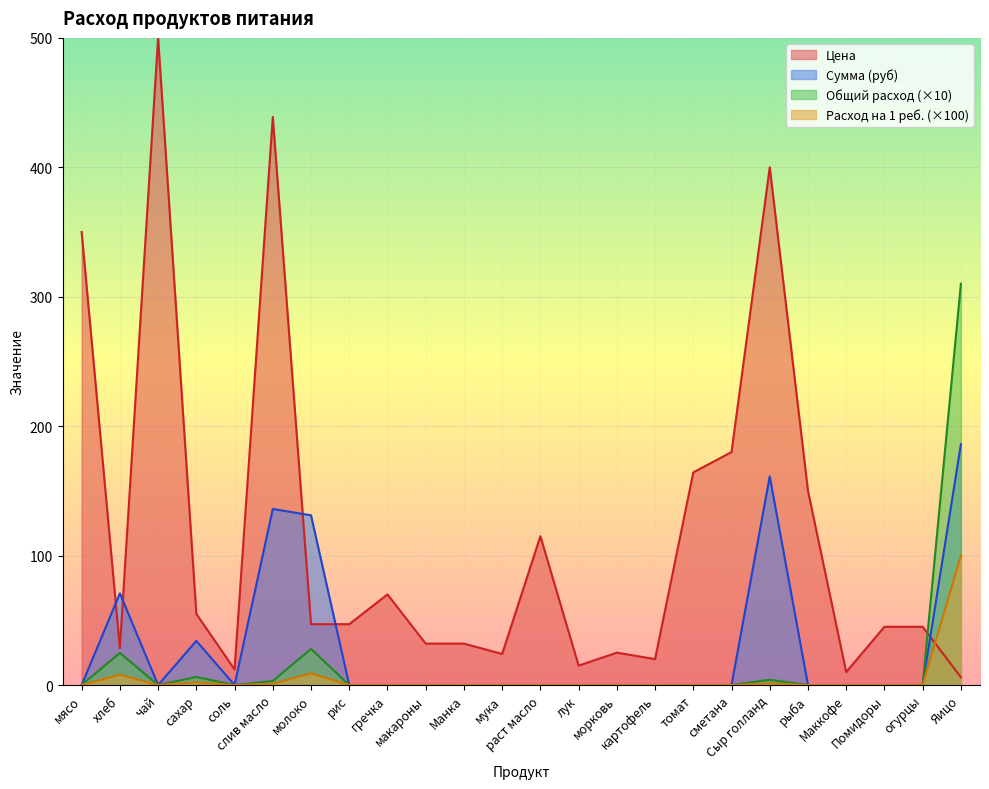

Is it true that Расход на 1 ребенка equals -128.5 at гречка?

False